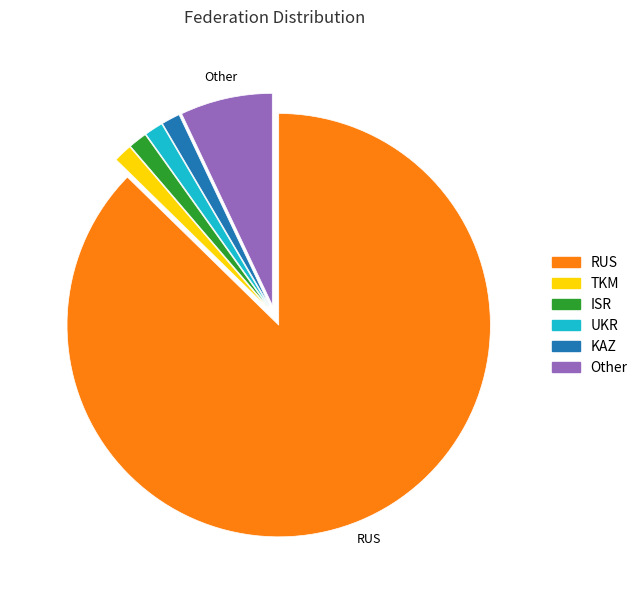

Does UKR account for over 50% of the chart?

No